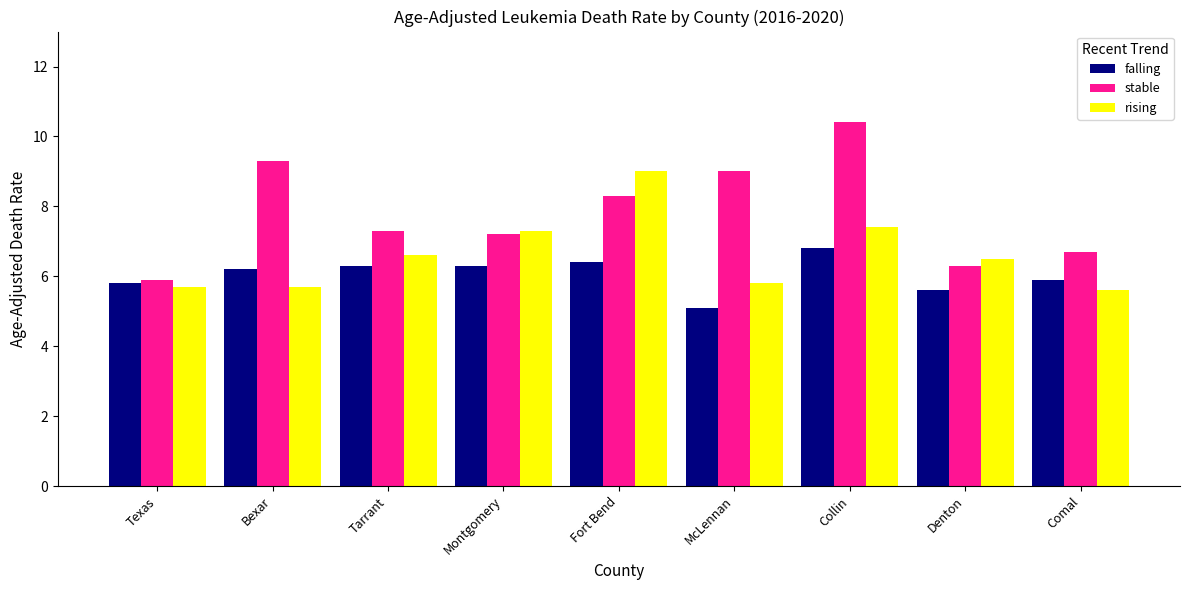

List the series in order of their overall mean, lowest first.

falling, rising, stable